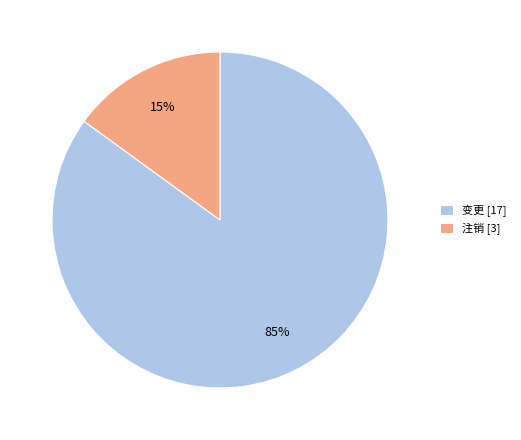

Is 注销 the majority of the pie?

No